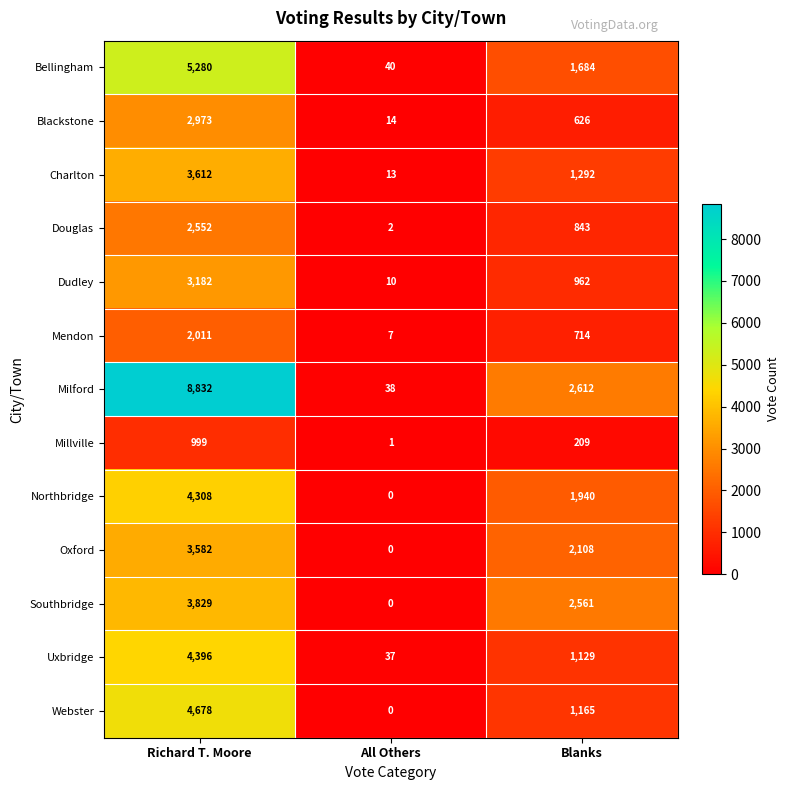

Is it true that Charlton equals 13 at All Others?

True